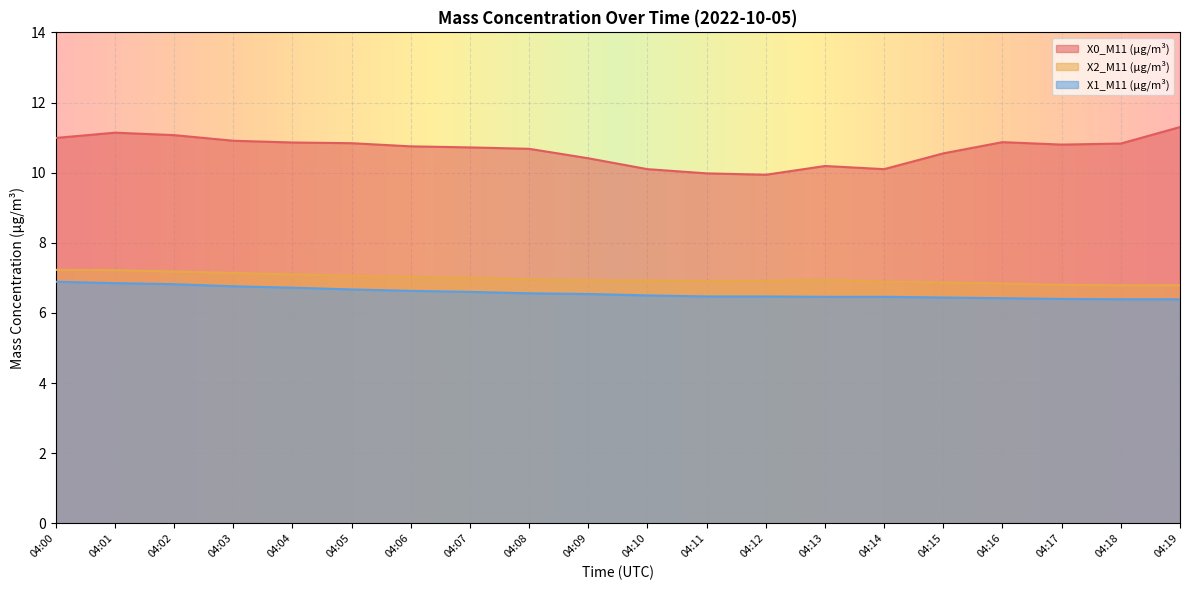

Rank the series by their maximum value, from highest to lowest.

X0_M11 (μg/m³), X2_M11 (μg/m³), X1_M11 (μg/m³)